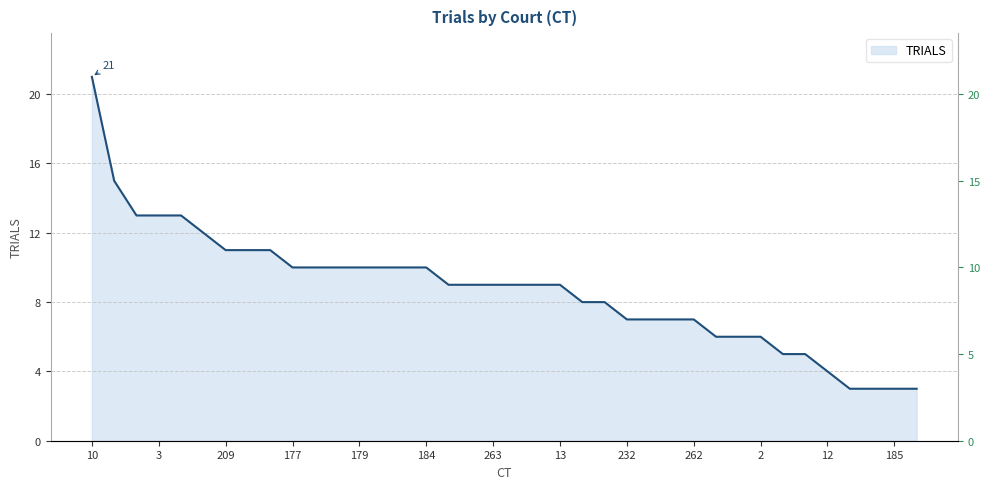

List the labels in order of value, largest first.

10, 14, 7, 3, 16, 11, 209, 8, 5, 177, 174, 351, 179, 176, 230, 184, 183, 178, 263, 9, 182, 13, 4, 208, 232, 338, 228, 262, 180, 248, 2, 337, 1, 12, 339, 6, 185, 15